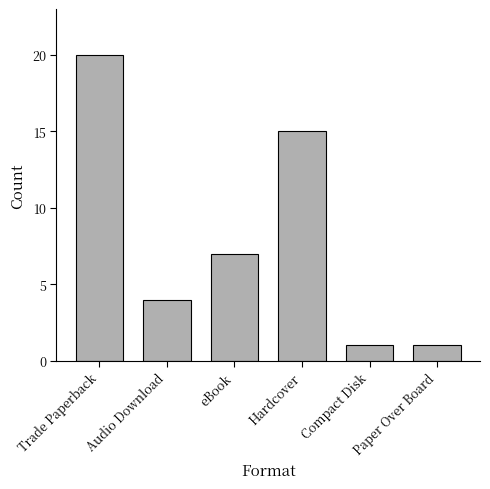

What position from the left is Hardcover?

4